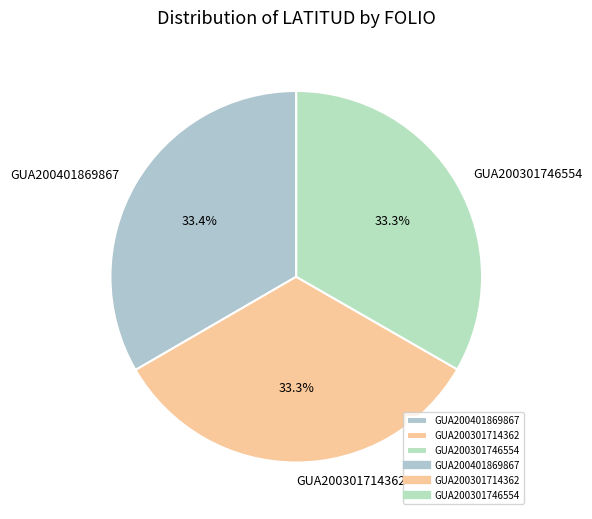

What percentage is the GUA200301746554 slice, to the nearest percent?

33%